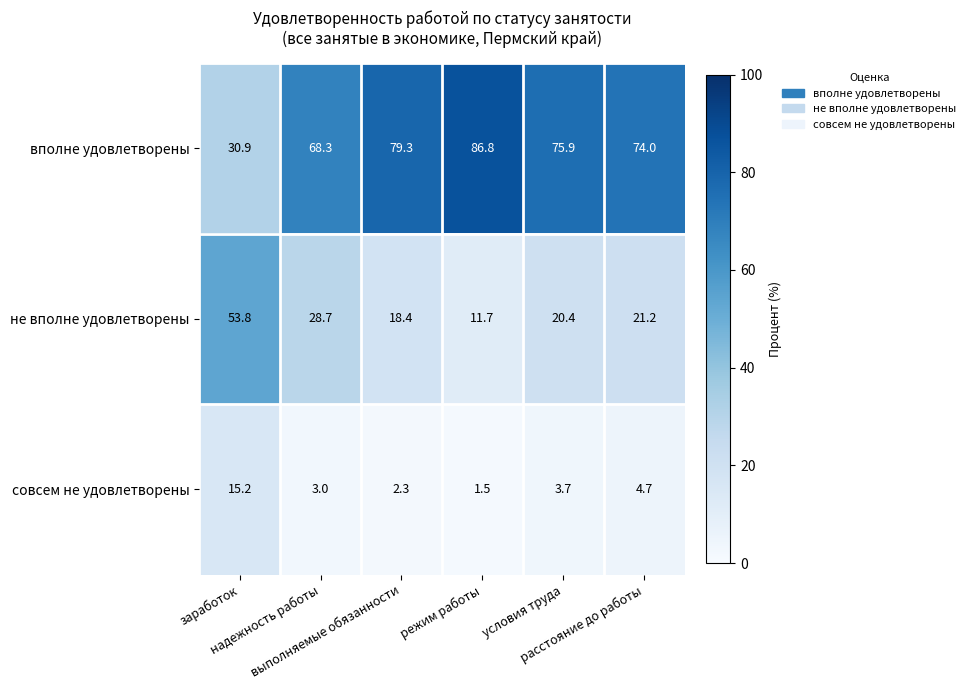

What is the difference between the second highest and second lowest values in the не вполне удовлетворены series?

10.3